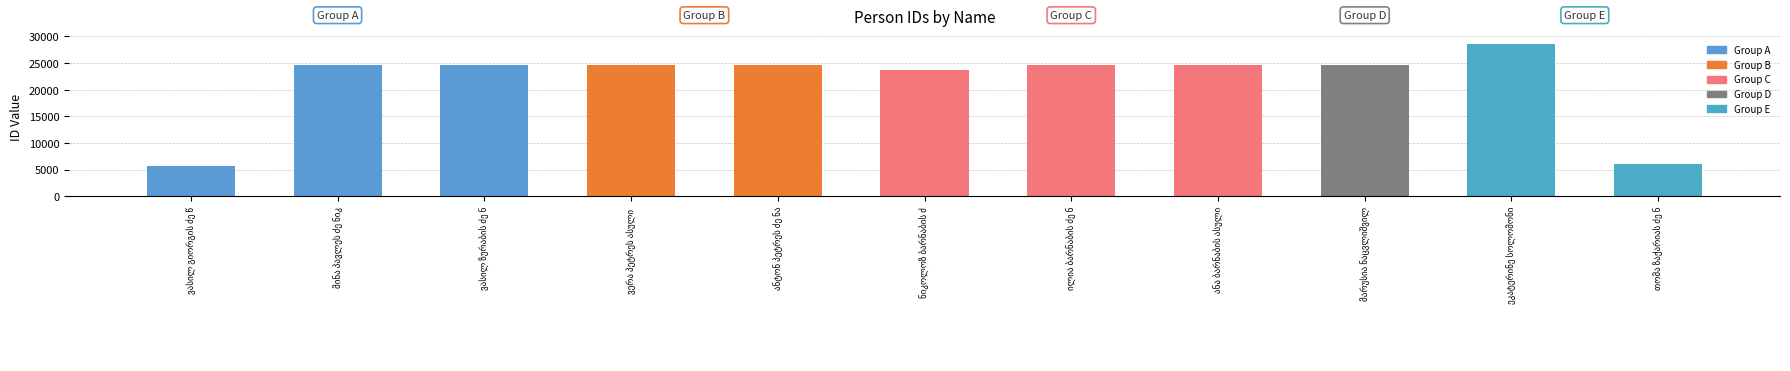

What is the smallest value displayed?

5646